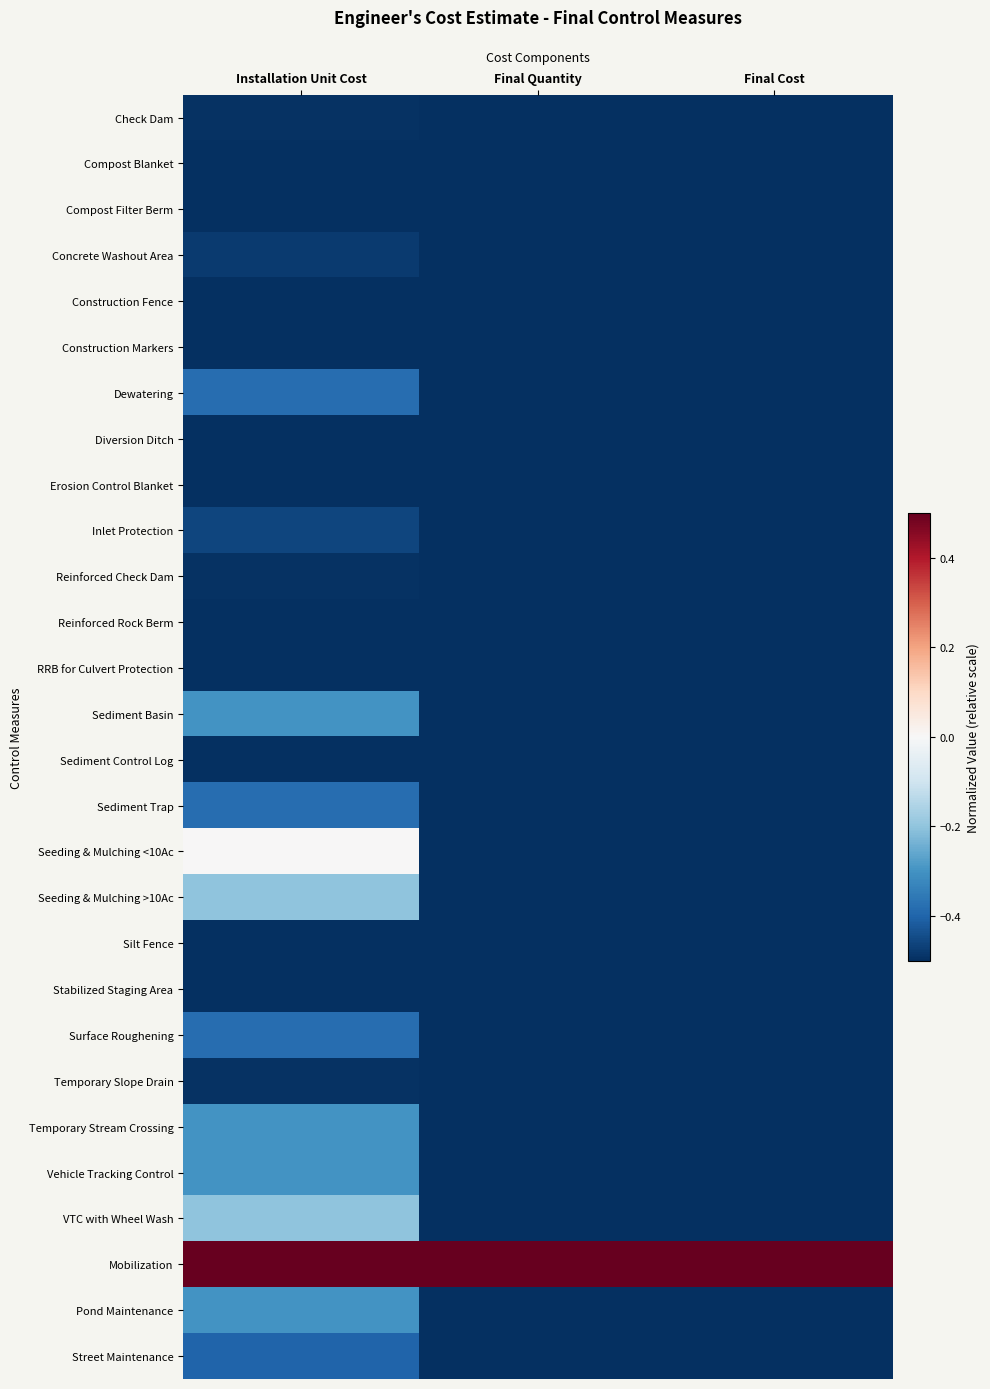

At which category is the sum across all series the highest?

Installation Unit Cost